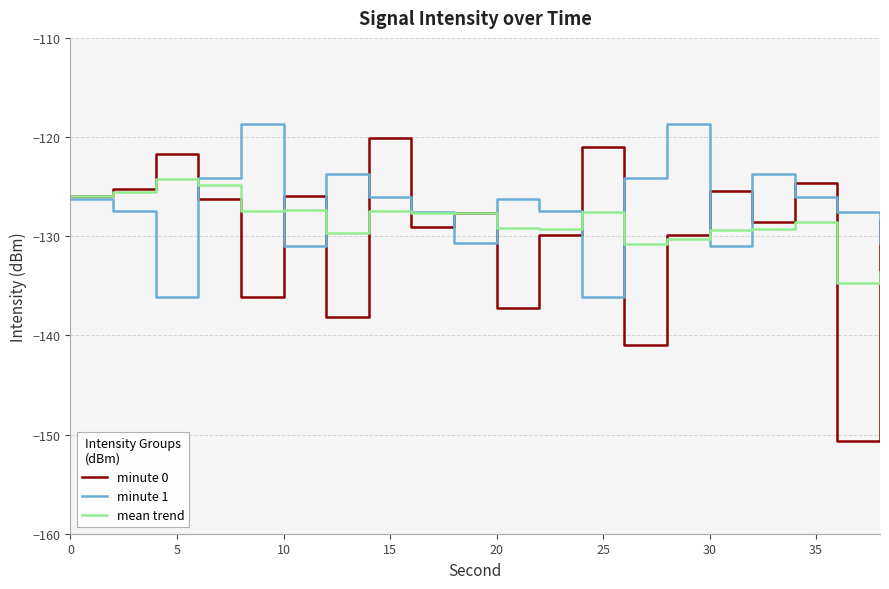

What is the minimum value for minute 1?

-136.1